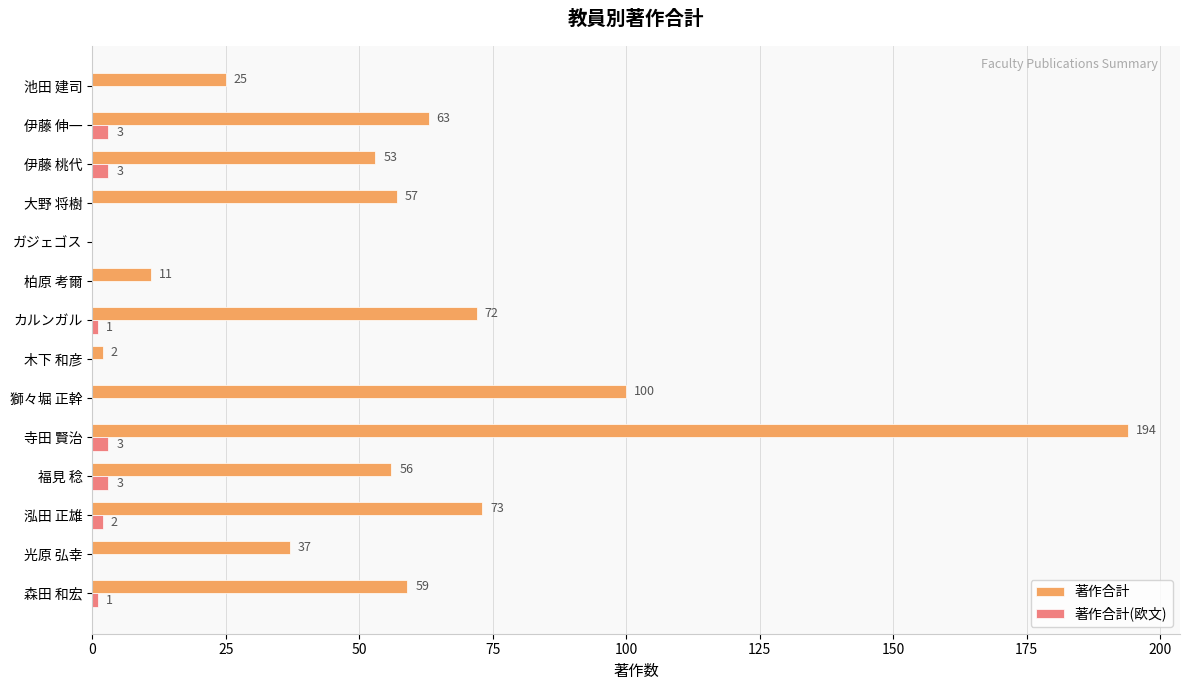

Between 木下 和彦 and 獅々堀 正幹, which series saw the biggest shift?

著作合計